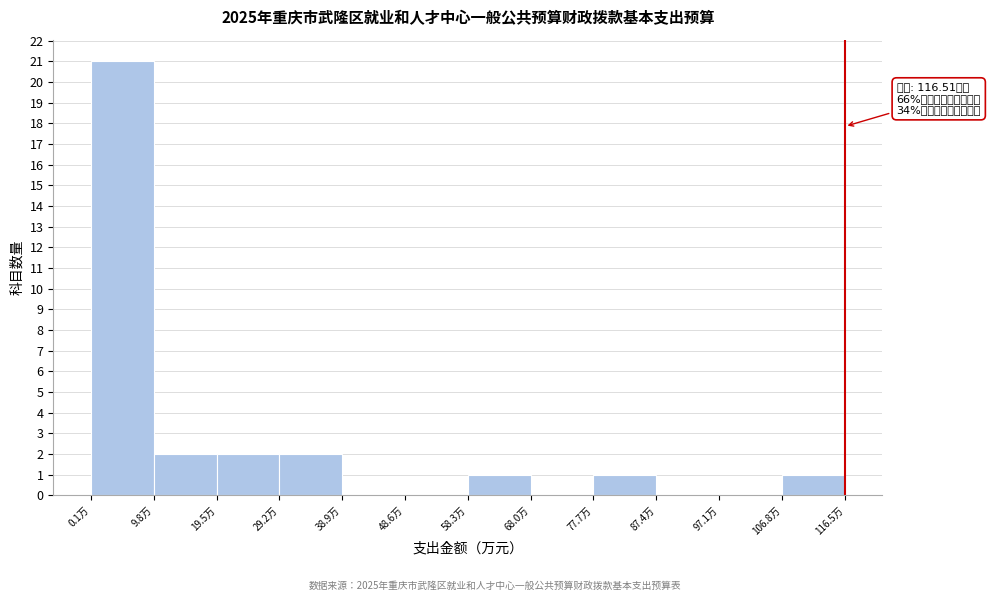

Which range on the x-axis has the tallest bar?

0 to 10